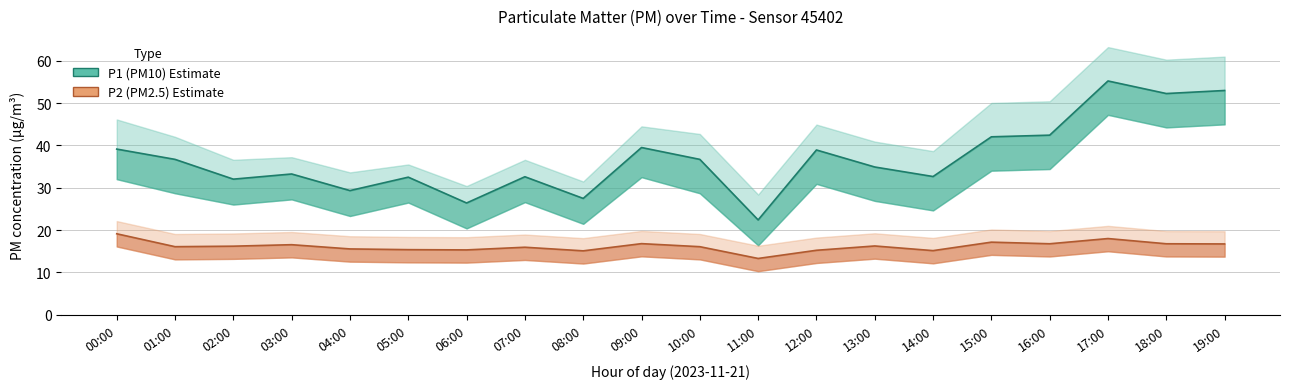

Where is the first local maximum for P1_lower?

03:00